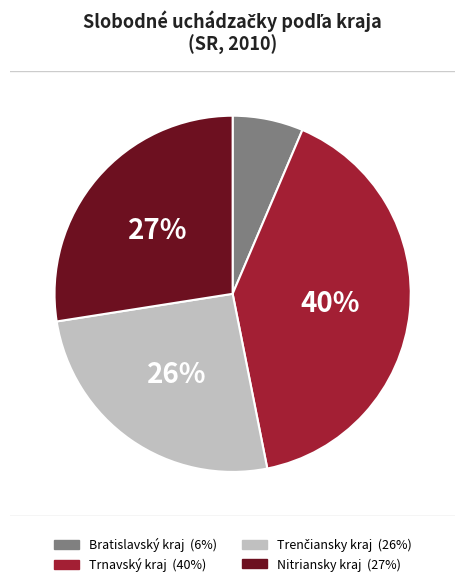

To the nearest percent, what percentage of the pie is Bratislavský kraj?

6%